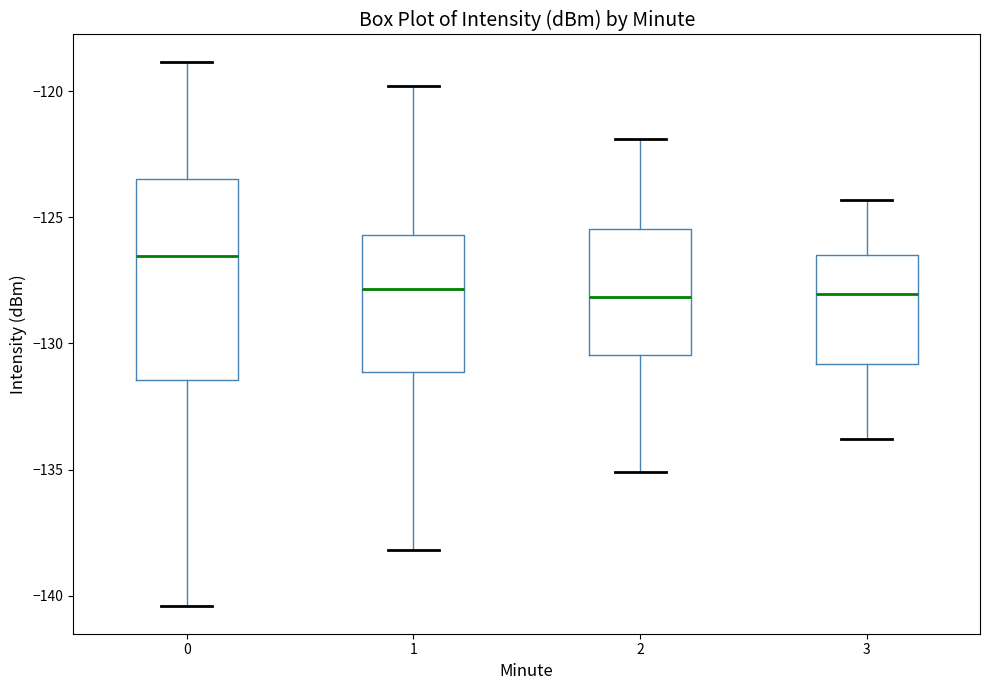

Comparing the boxes themselves (not the whiskers), which one is the tallest?

0